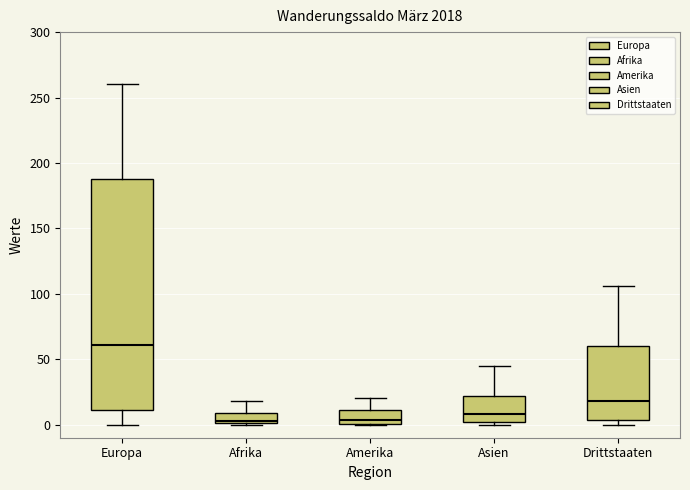

Reading left to right, read every box against the y-axis: the position of its median line, the range the box covers, and the ends of its whiskers. The values are not printed on the chart, so give them approximately, as read against the axis.

Europa: median 60, box 10 to 190, whiskers 0 to 260
Afrika: median 5, box 0 to 10, whiskers 0 to 20
Amerika: median 5, box 0 to 10, whiskers 0 to 20
Asien: median 10, box 0 to 20, whiskers 0 (just below the box's lower edge) to 45
Drittstaaten: median 20, box 5 to 60, whiskers 0 to 105